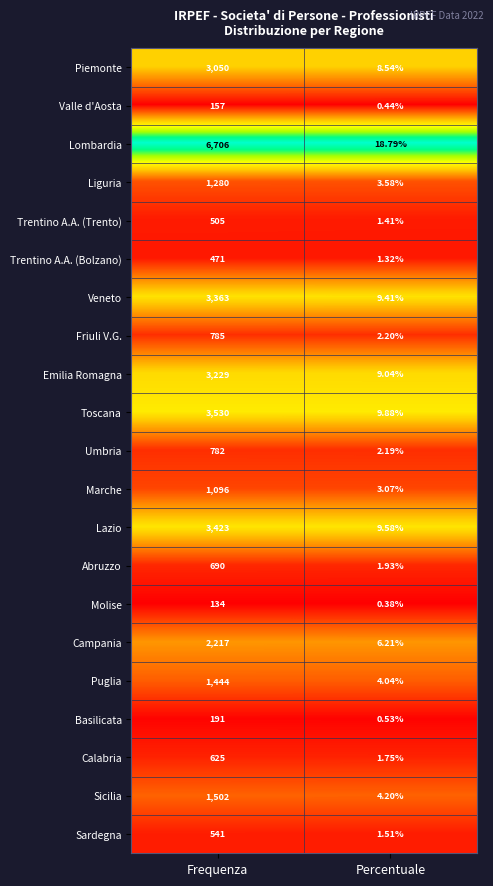

Where is Trentino A.A. (Trento) nearest to the value 253?

Percentuale